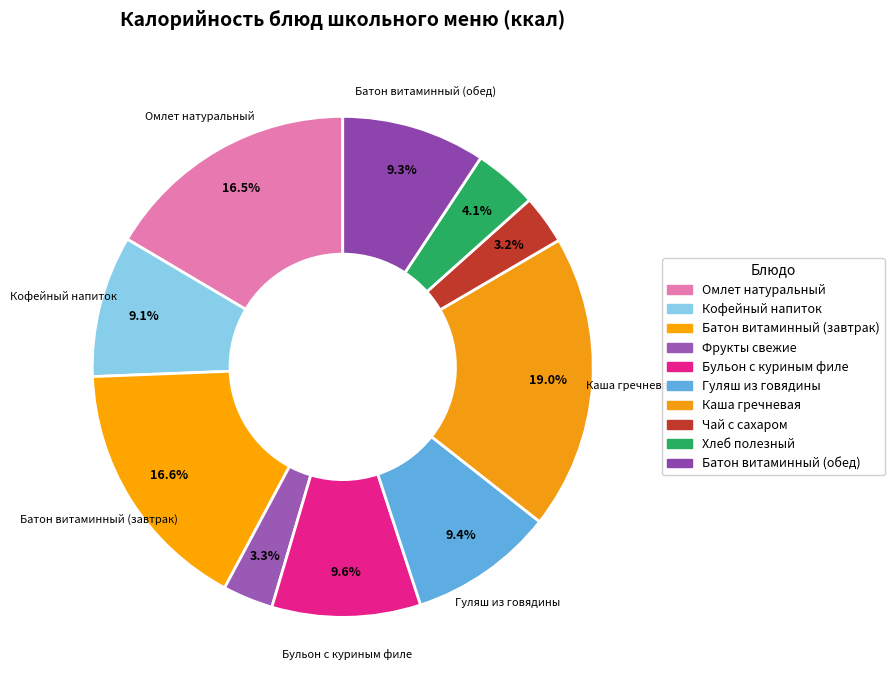

Is there any slice that represents more than half of the pie?

No